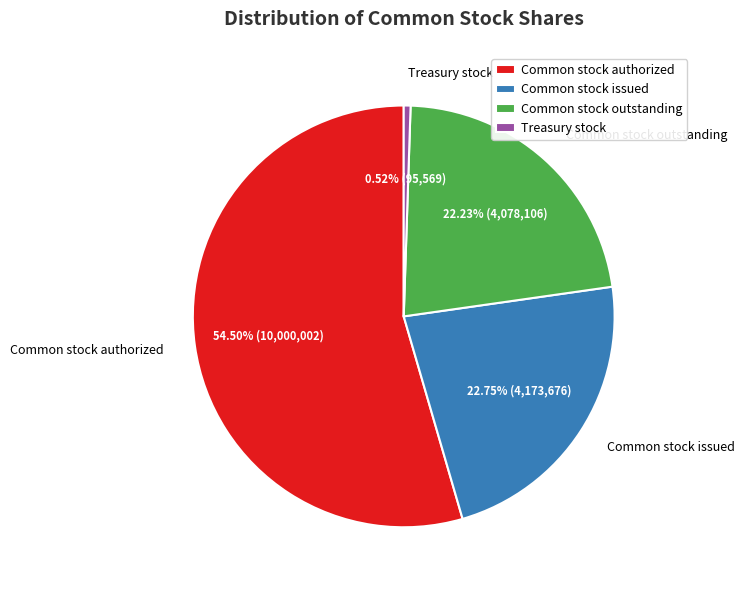

Rank the categories by value from highest to lowest.

Common stock authorized, Common stock issued, Common stock outstanding, Treasury stock